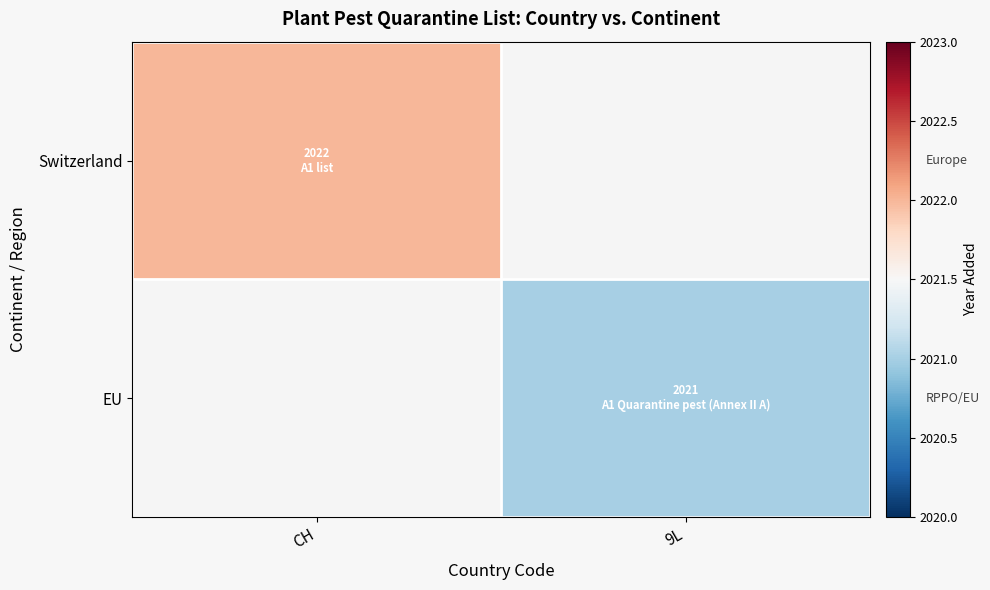

How many data points does each series have?

2